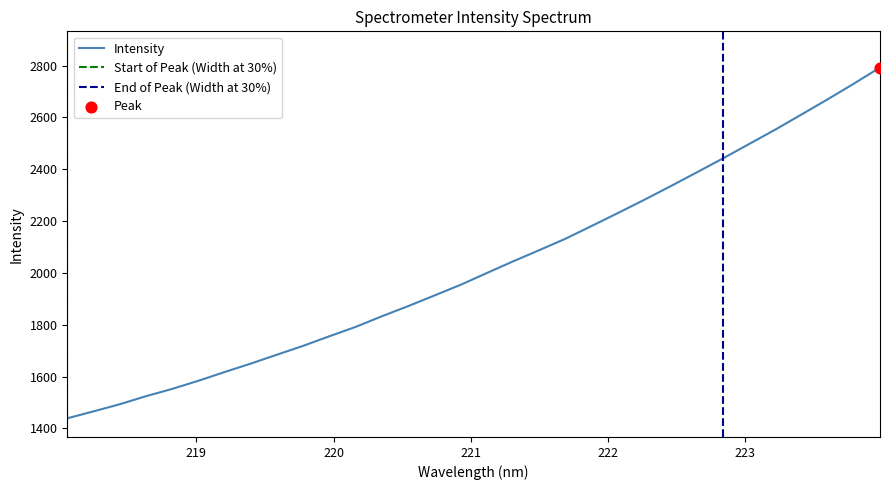

Which has a higher value, 220.7354 or 219.3979?

220.7354